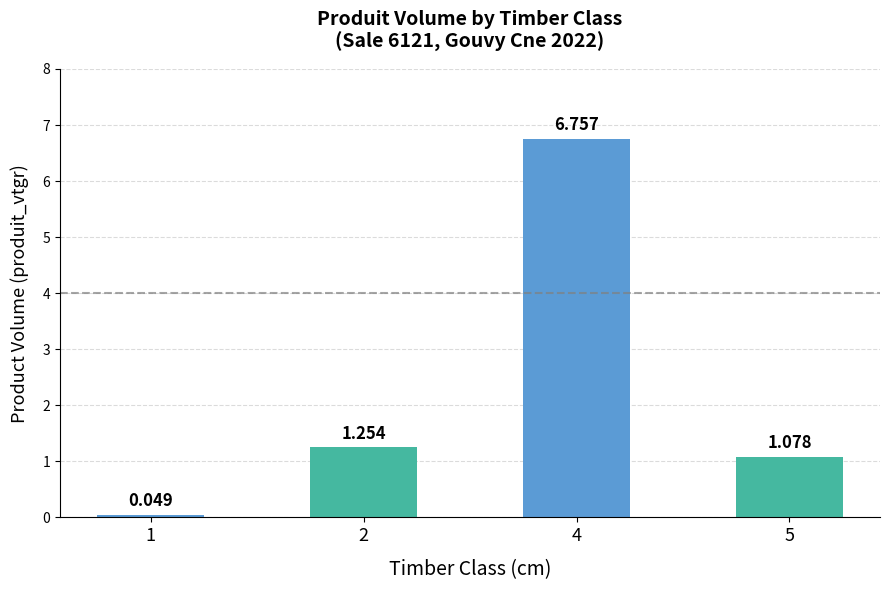

At which label does the data first exceed 1?

2